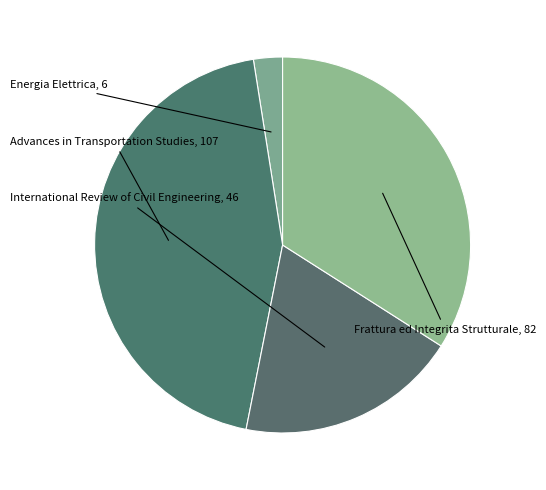

Which slice is the smallest?

Energia Elettrica